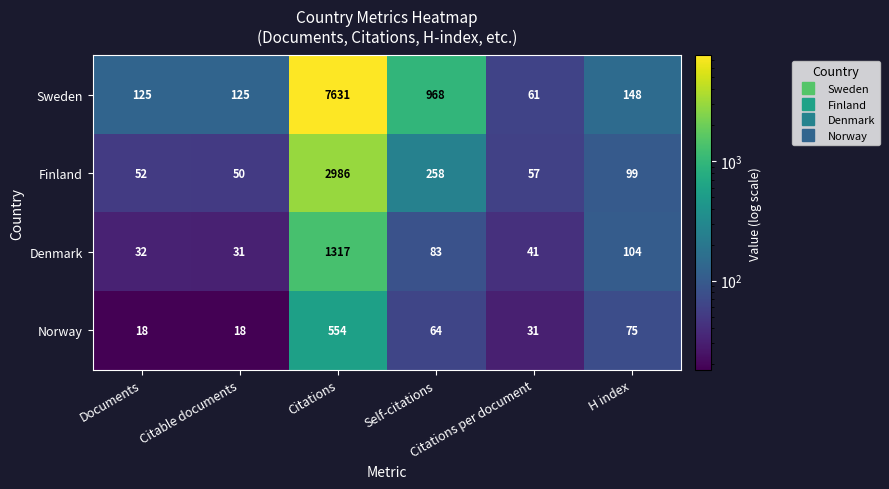

At H index, list the series in order from largest to smallest.

Sweden, Denmark, Finland, Norway